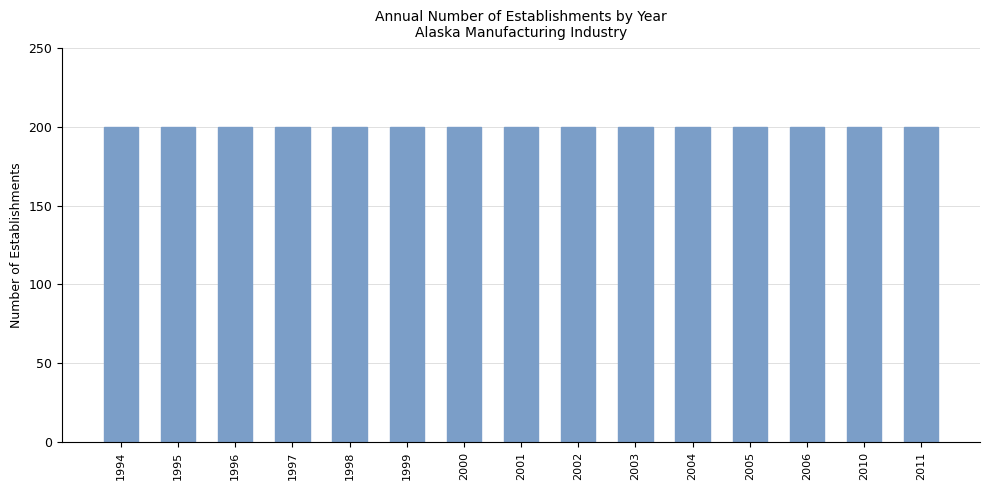

List the series in order of their peak value, highest first.

Total Establishments, Gross Job Gains, Expanding Establishments, Contracting Establishments